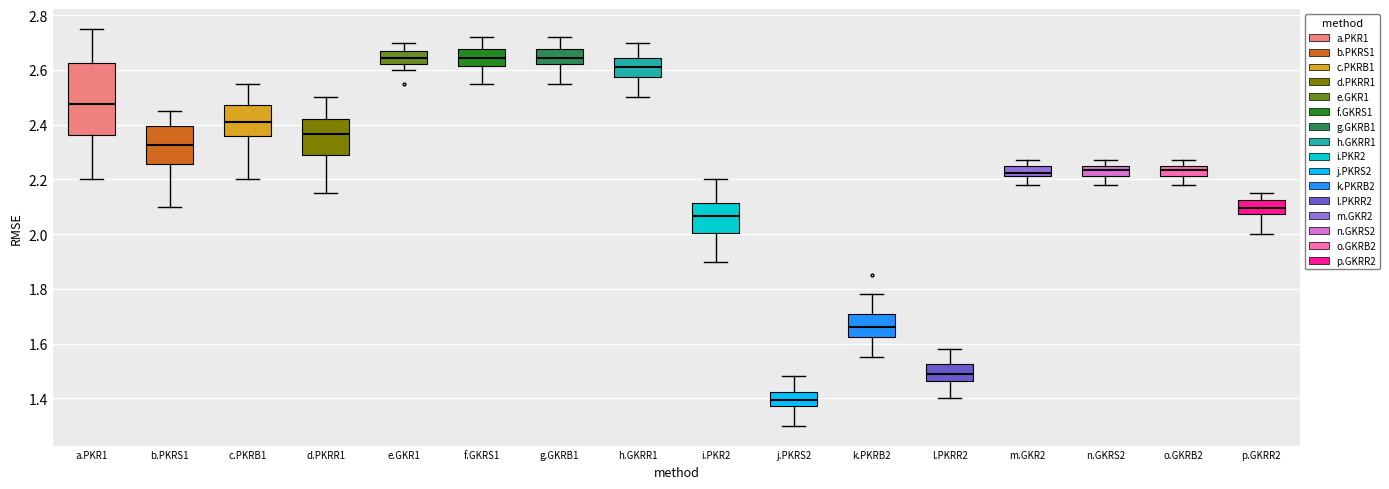

Where is the upper edge of the box for n.GKRS2 on the y-axis? The values are not printed on the chart, so give them approximately, as read against the axis.

2.24